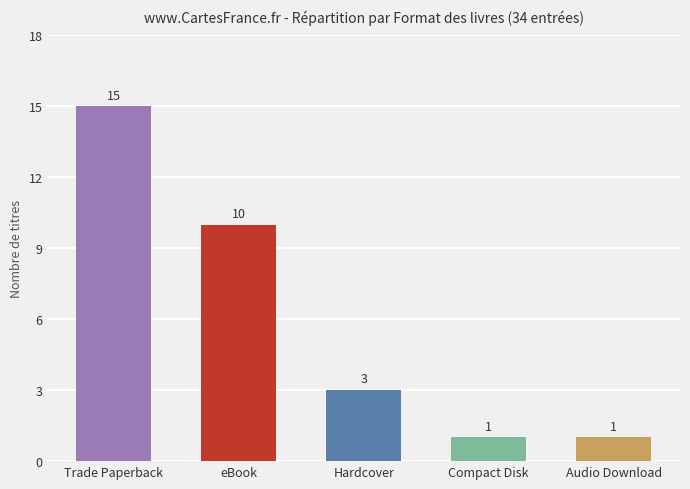

Reading left to right, what are all the values shown in this chart?

15	10	3	1	1